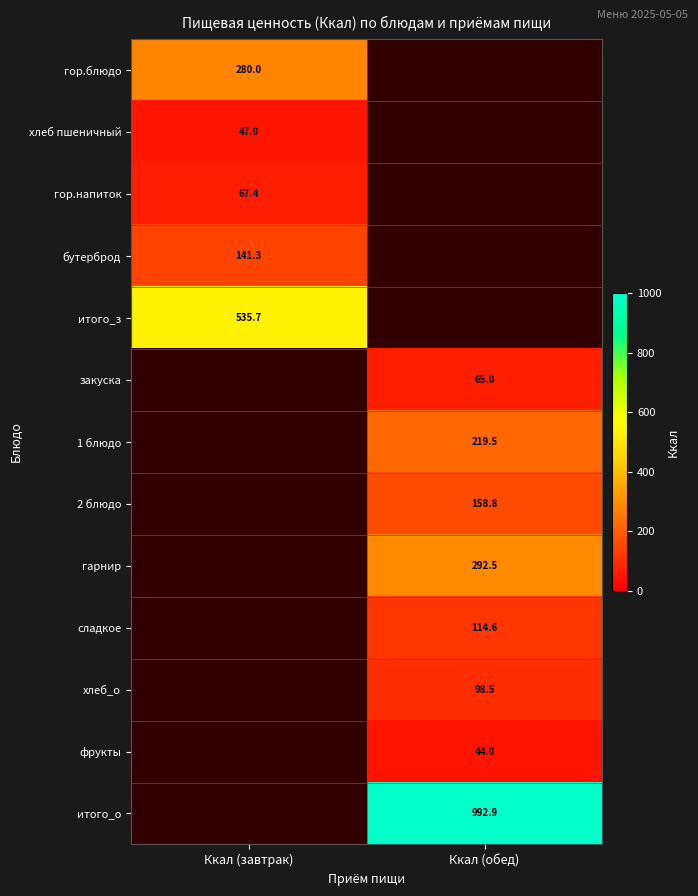

What is the sum of the сладкое values at Ккал (обед) and Ккал (завтрак)?

114.6